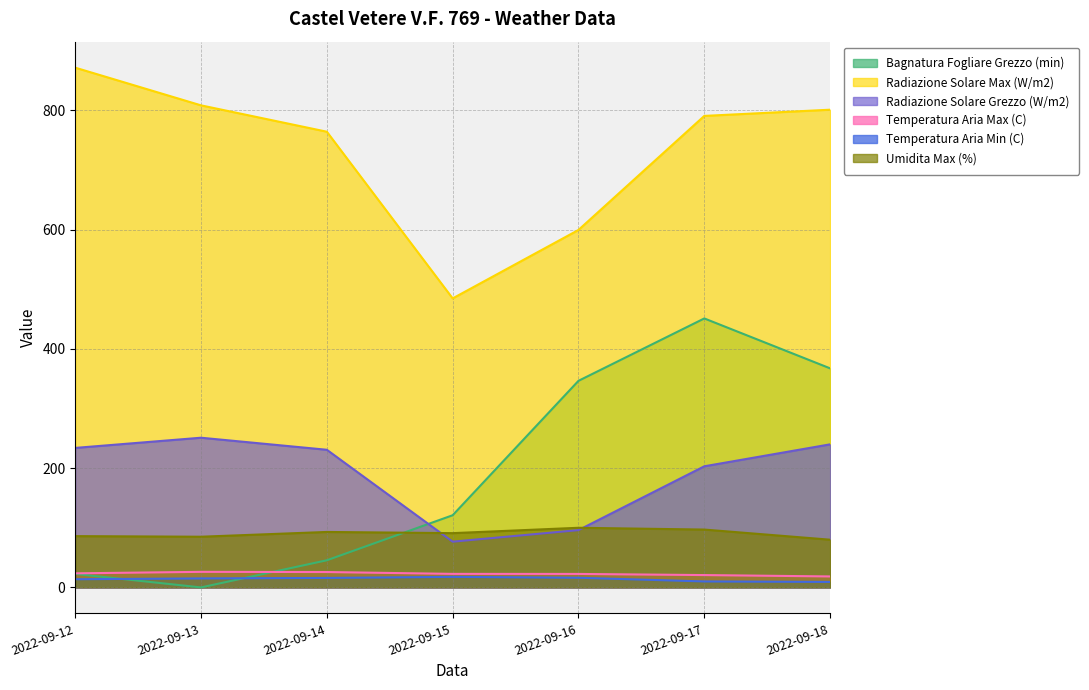

How many lines are shown in the chart?

6